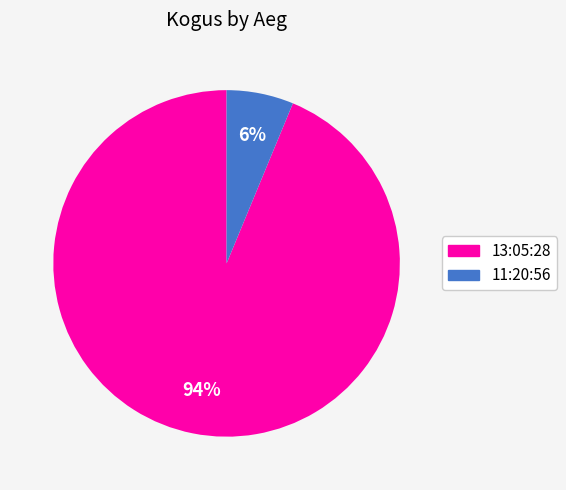

What is the largest slice in the pie chart?

13:05:28